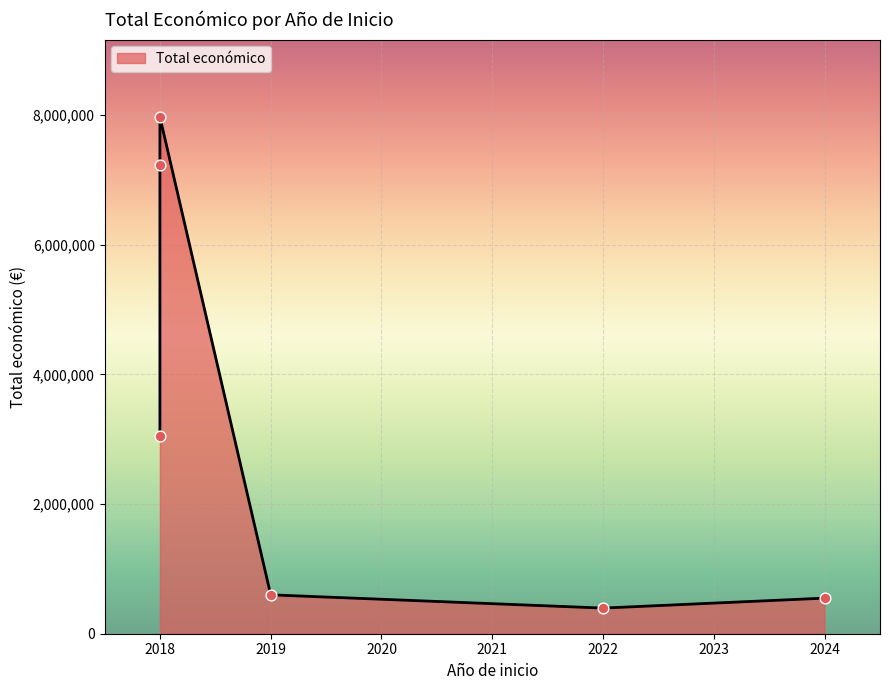

Which has a higher value, 2018 or 2022?

2018